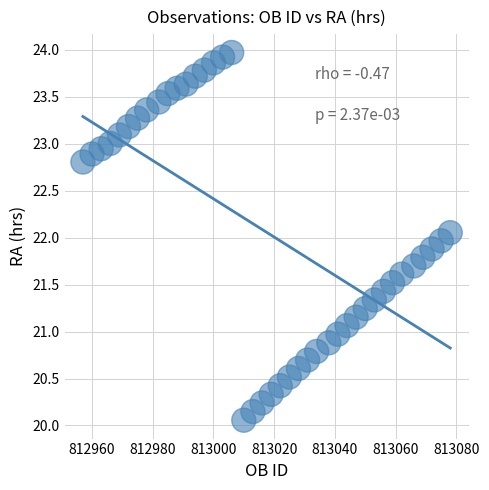

What is the range of Y values (max minus min)?

3.9